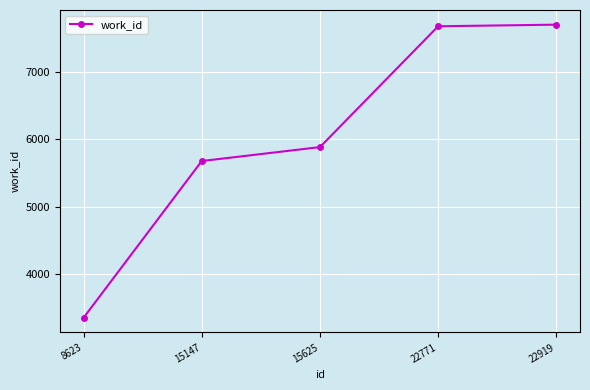

How many categories are shown in the chart?

5